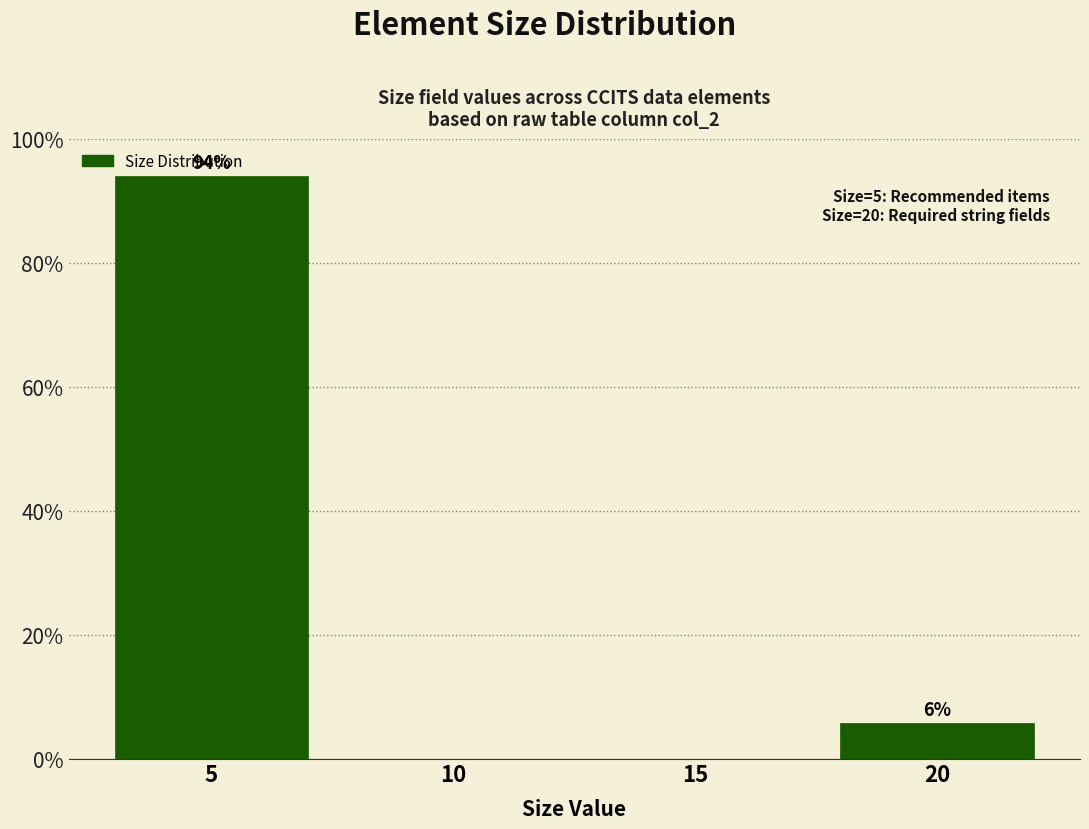

Which range on the x-axis has the tallest bar?

2.5 to 7.5